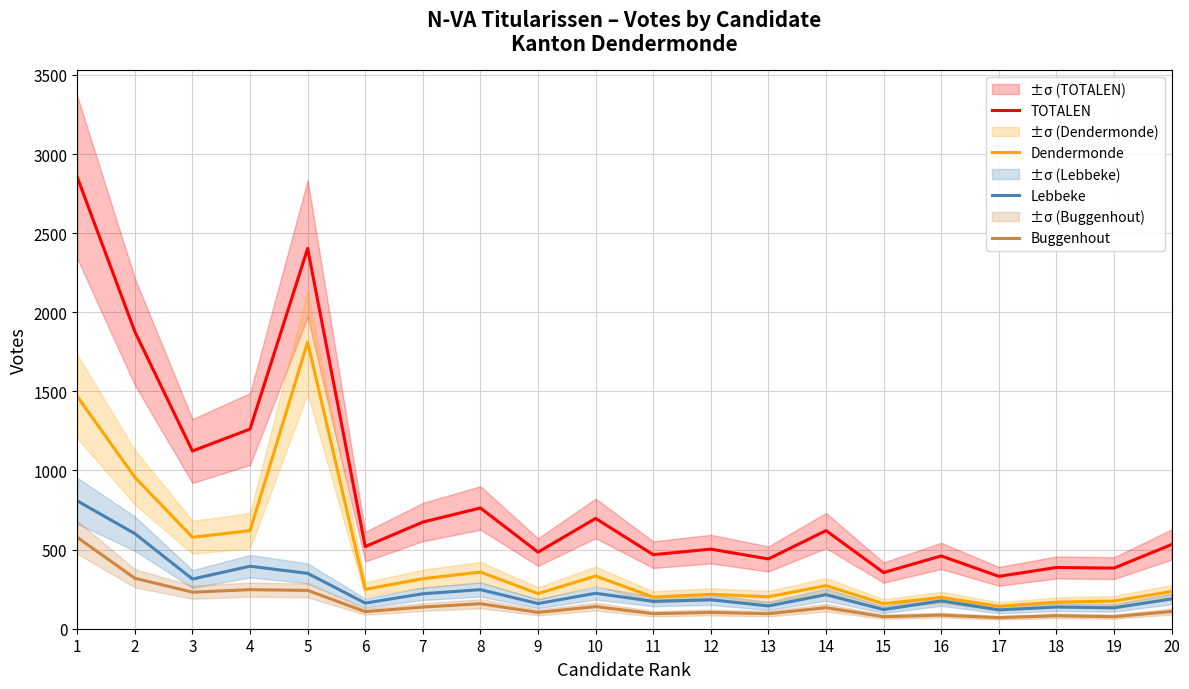

At which label does Lebbeke reach its minimum?

17